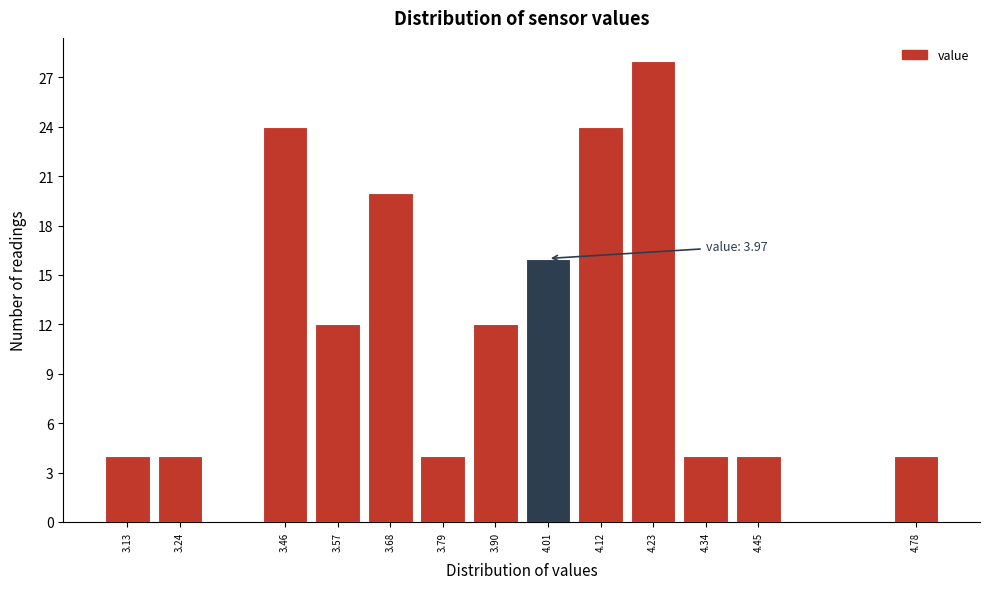

Over which range of the x-axis is the bar tallest?

4.175 to 4.285